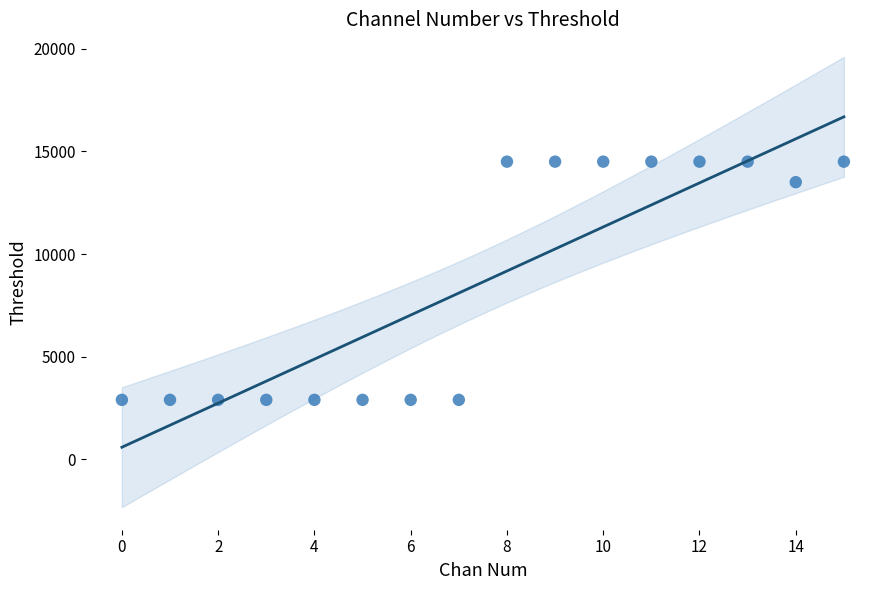

What is the range of Y values (max minus min)?

11600